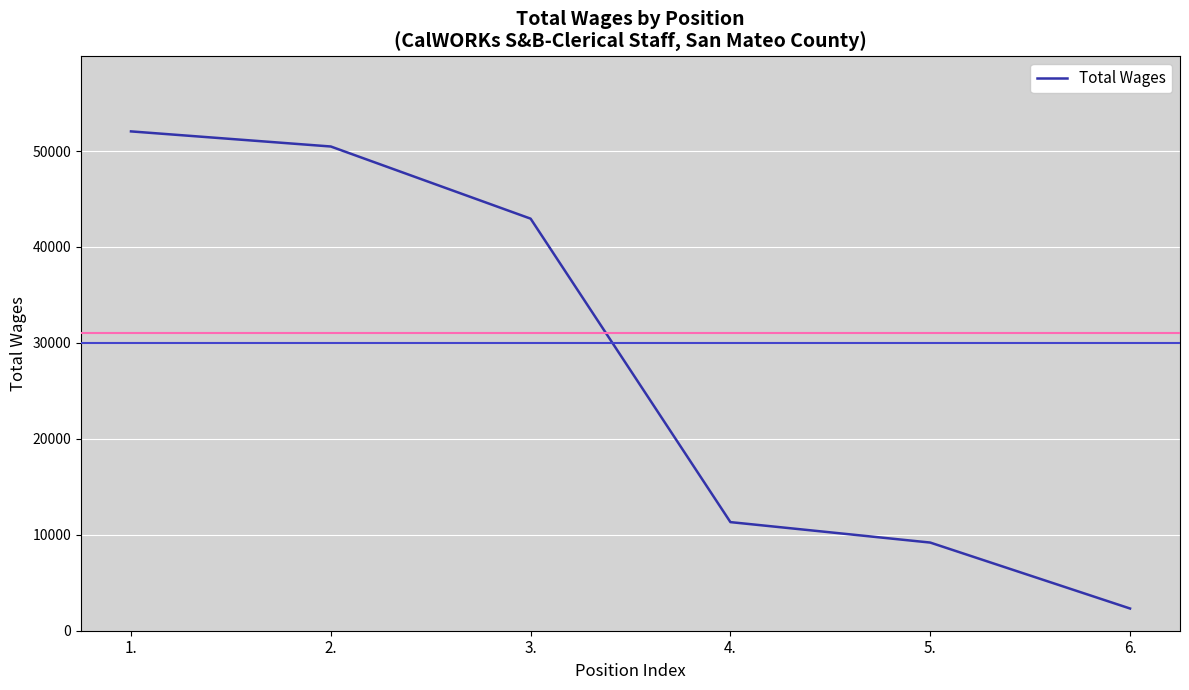

What is the sum of the values at 2. and 3.?

93428